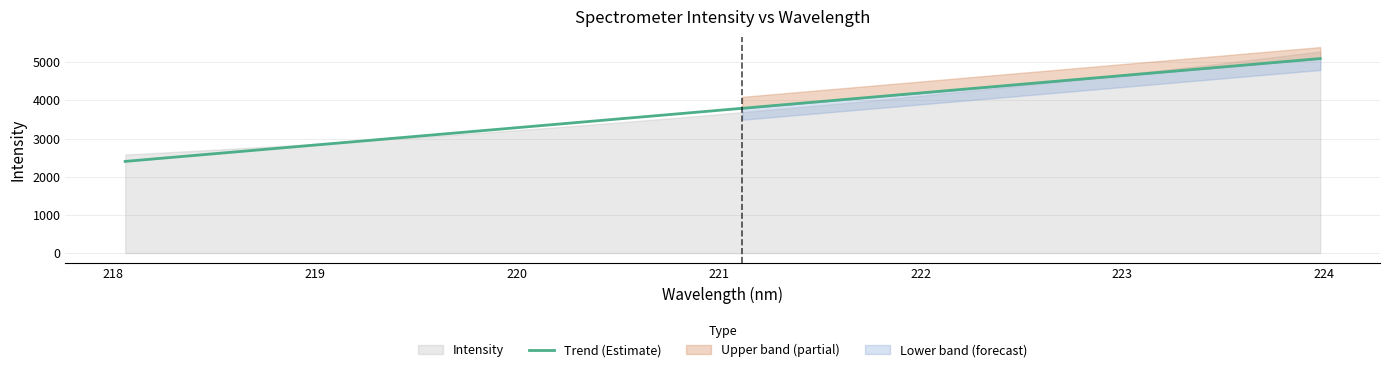

What is the highest value of the Trend (Estimate) series?

5095.4